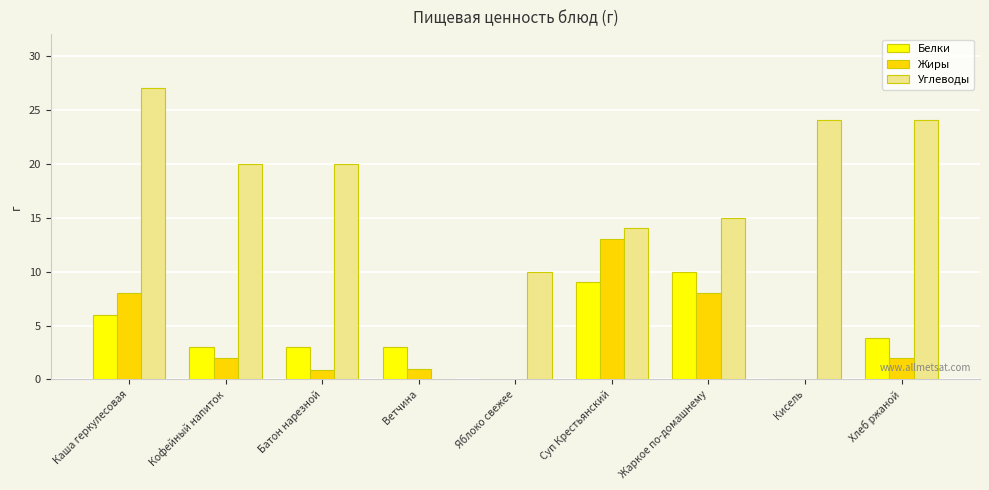

What is the sum of the Жиры values at Жаркое по-домашнему and Кофейный напиток?

10.0